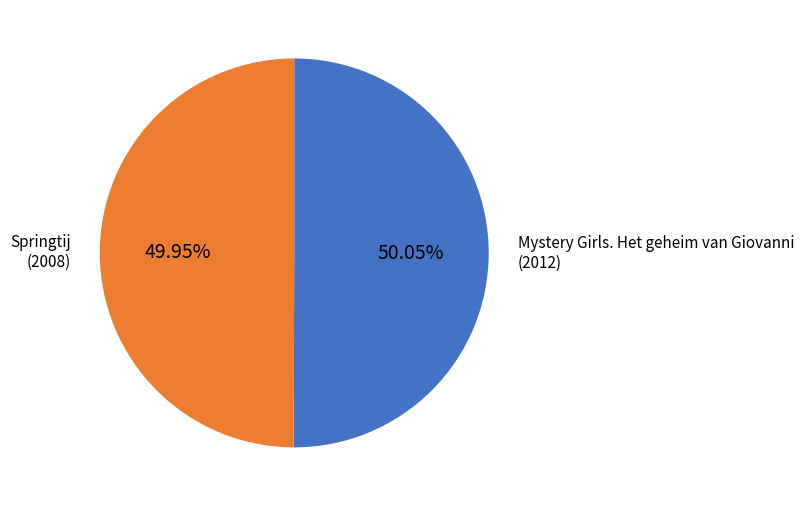

To the nearest percent, what is the average slice percentage?

50%